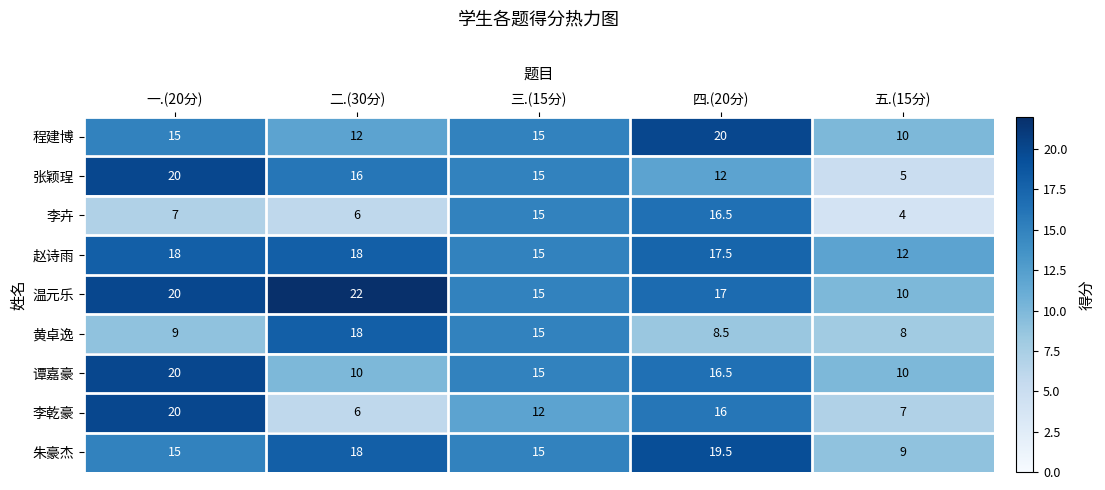

What is the total value across all series at 五.(15分)?

75.0